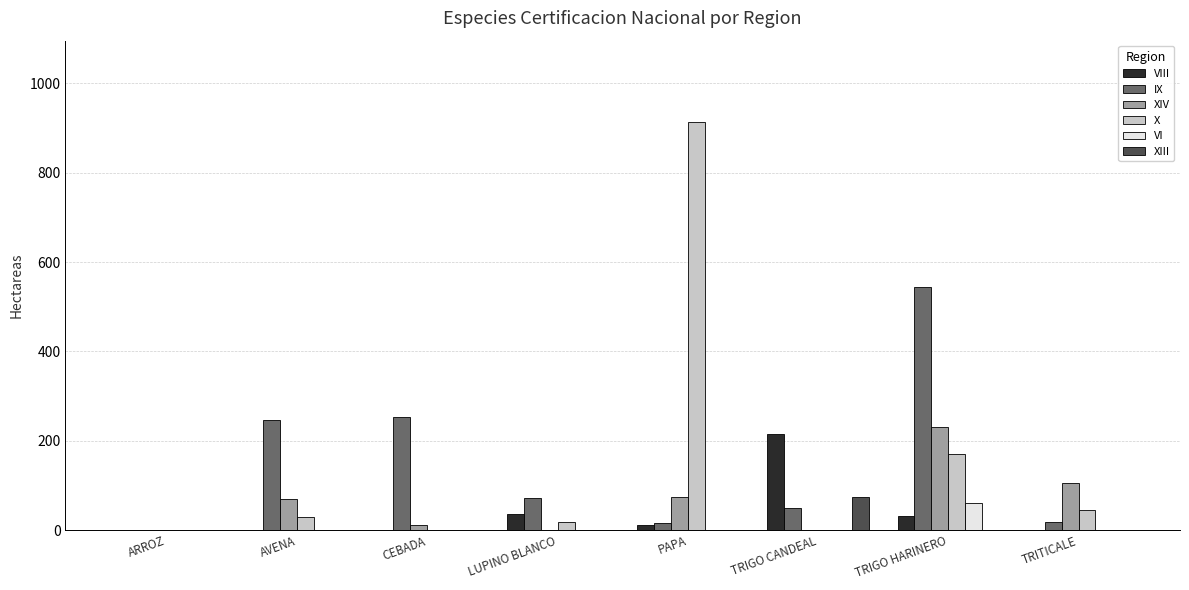

At which label does VIII reach its peak?

TRIGO CANDEAL